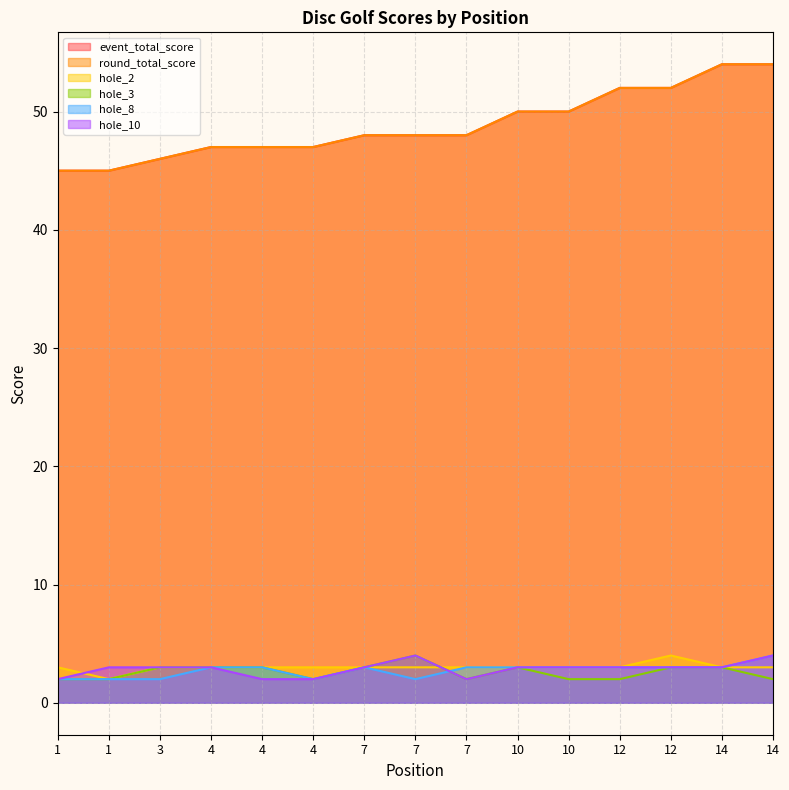

Which category has the lowest value across all series?

1